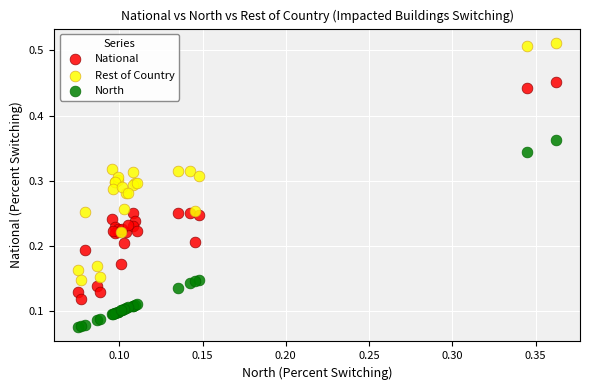

What are all the series names shown in the legend?

National, Rest of Country, North